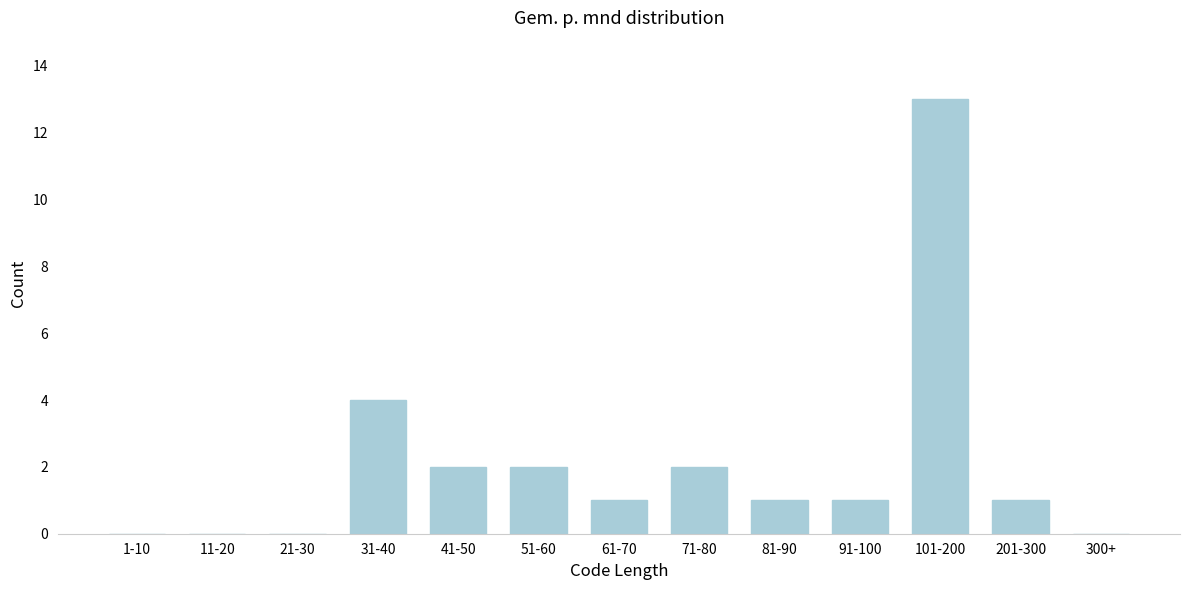

Reading right to left, transcribe all the data shown in this chart.

300+=0	201-300=1	101-200=13	91-100=1	81-90=1	71-80=2	61-70=1	51-60=2	41-50=2	31-40=4	21-30=0	11-20=0	1-10=0